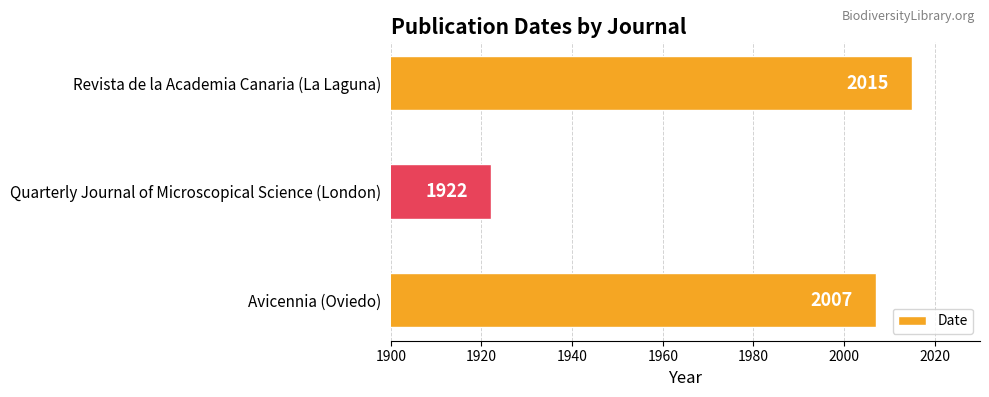

Between Revista de la Academia Canaria (La Laguna) and Quarterly Journal of Microscopical Science (London), which is larger?

Revista de la Academia Canaria (La Laguna)